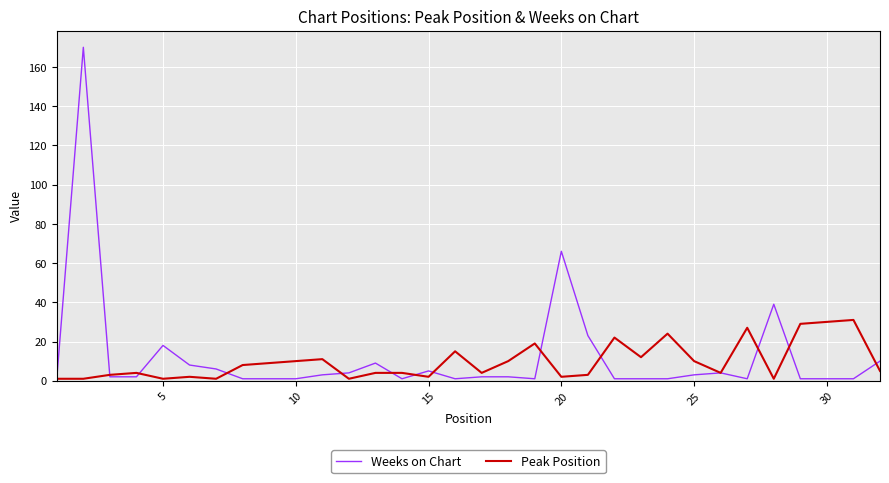

Rank the series by their maximum value, from lowest to highest.

Peak Position, Weeks on Chart